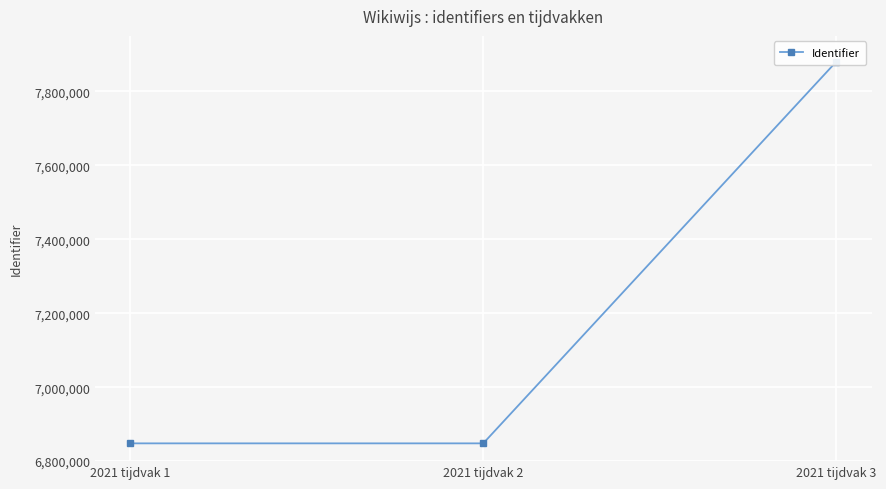

Reading left to right, what are all the values shown in this chart?

6848081	6848083	7880079